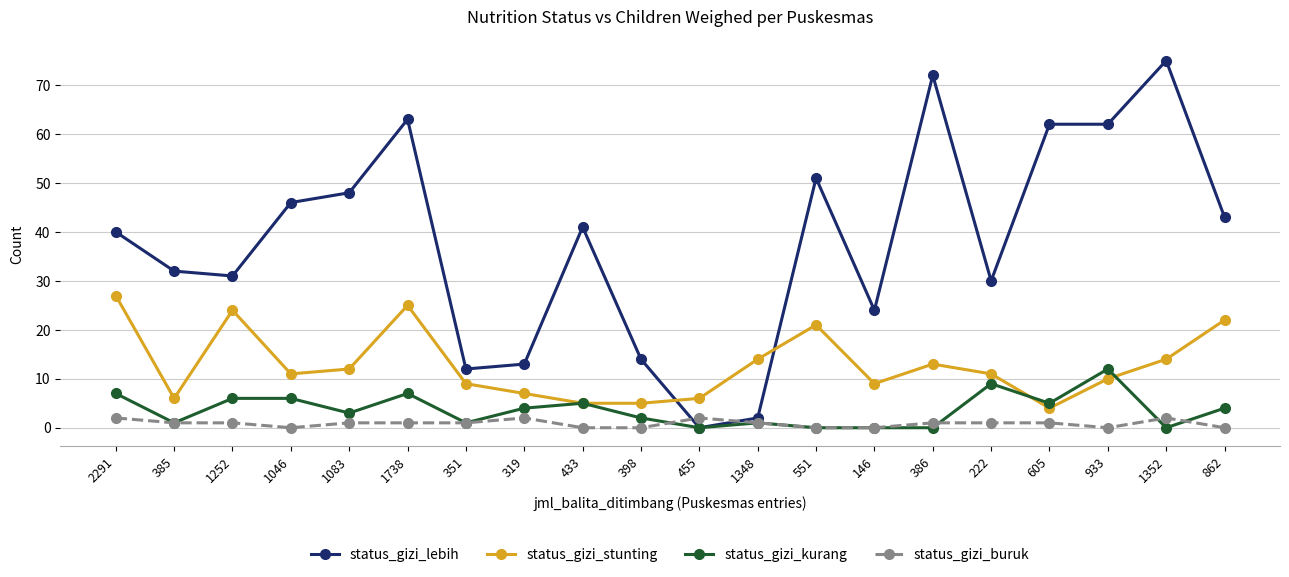

At which label does status_gizi_stunting reach its peak?

2291